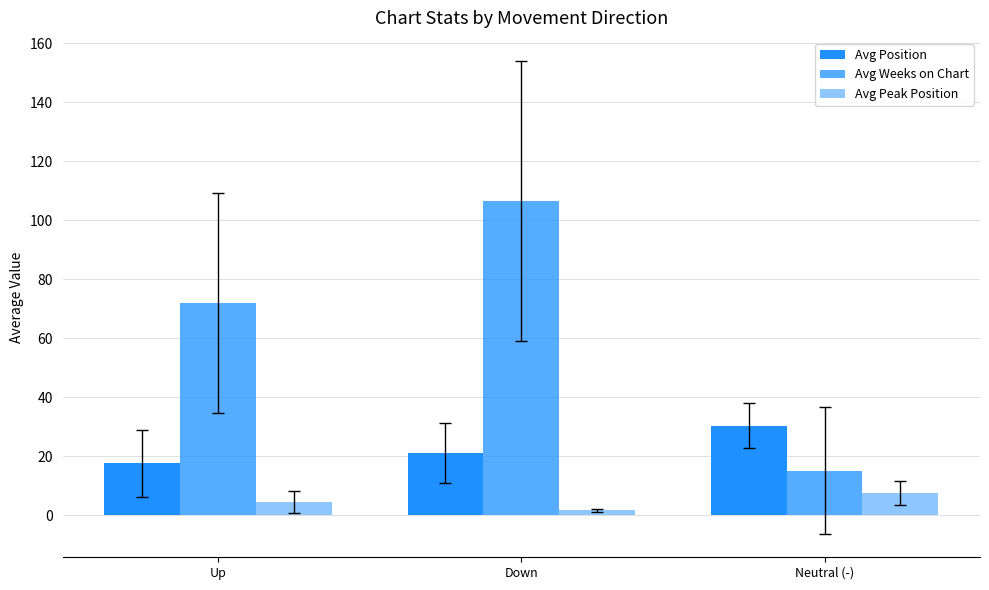

What is the label of the 1st bar from the left?

Up